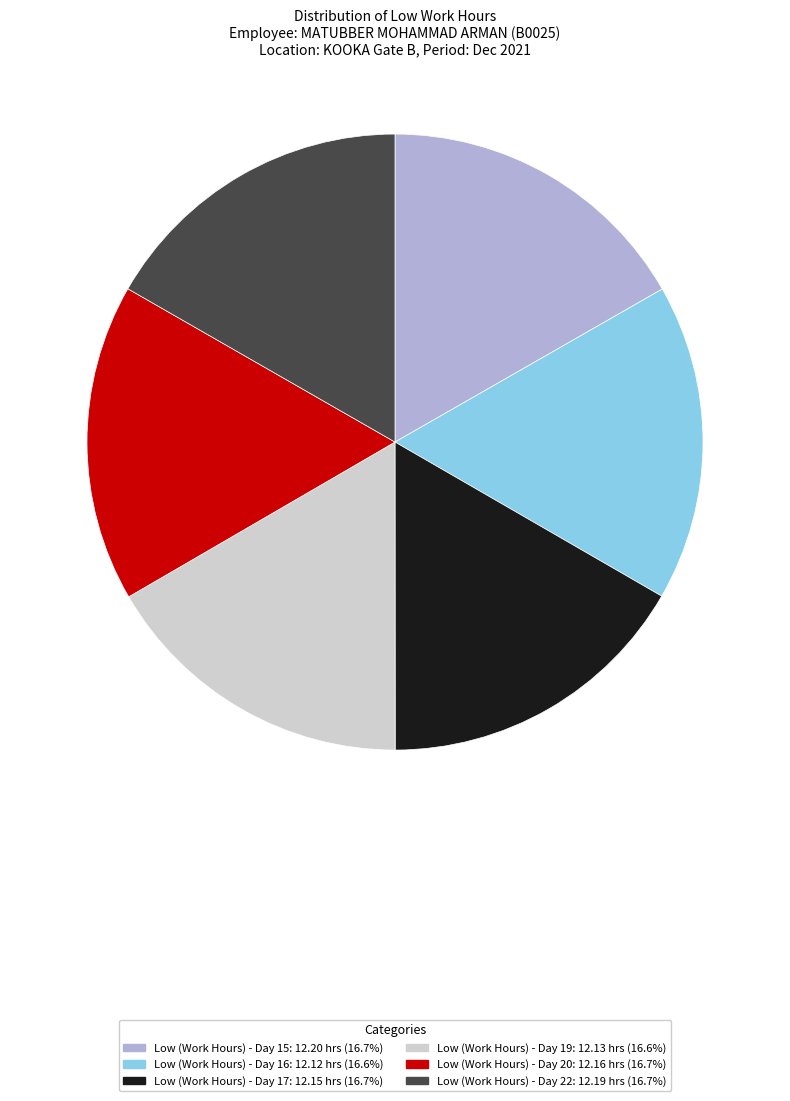

Is the sum of Low (Work Hours) - Day 22 and Low (Work Hours) - Day 15 greater than half?

No